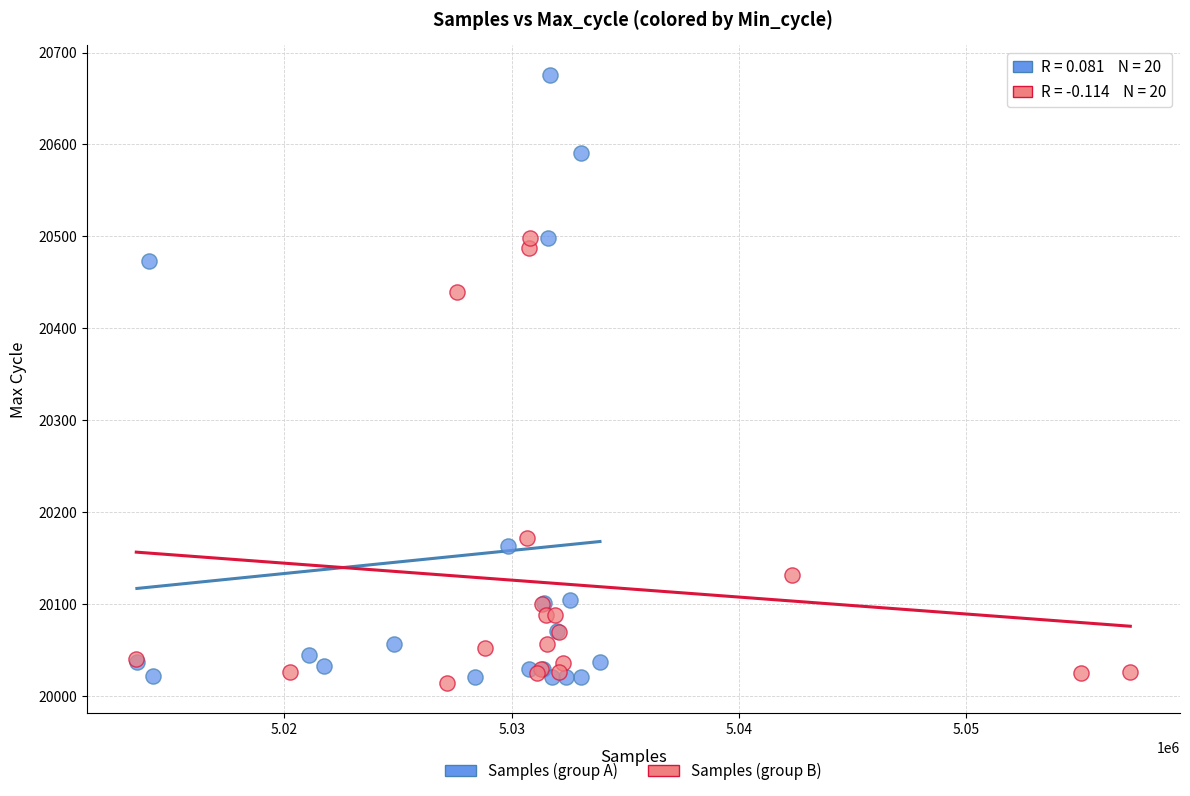

Which series contains the highest Y value?

Samples (group A)